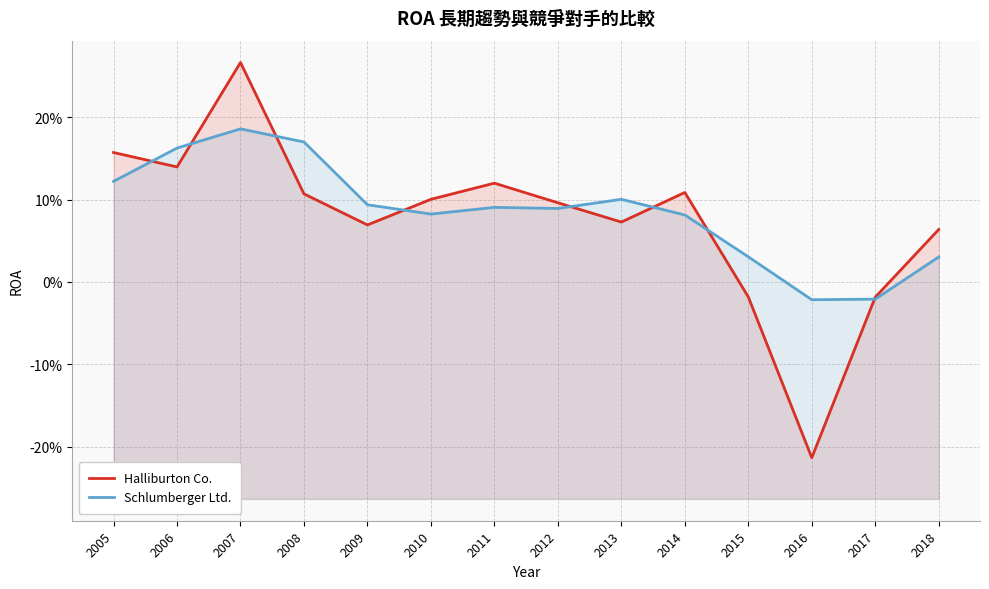

Which series has the widest spread of values?

Halliburton Co.